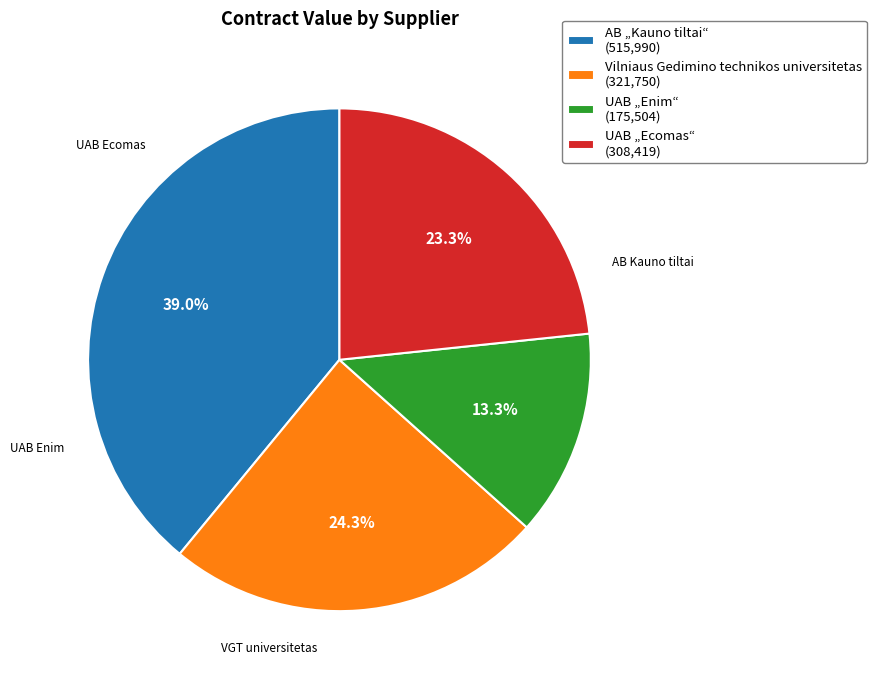

To the nearest percent, what is the average slice percentage?

25%